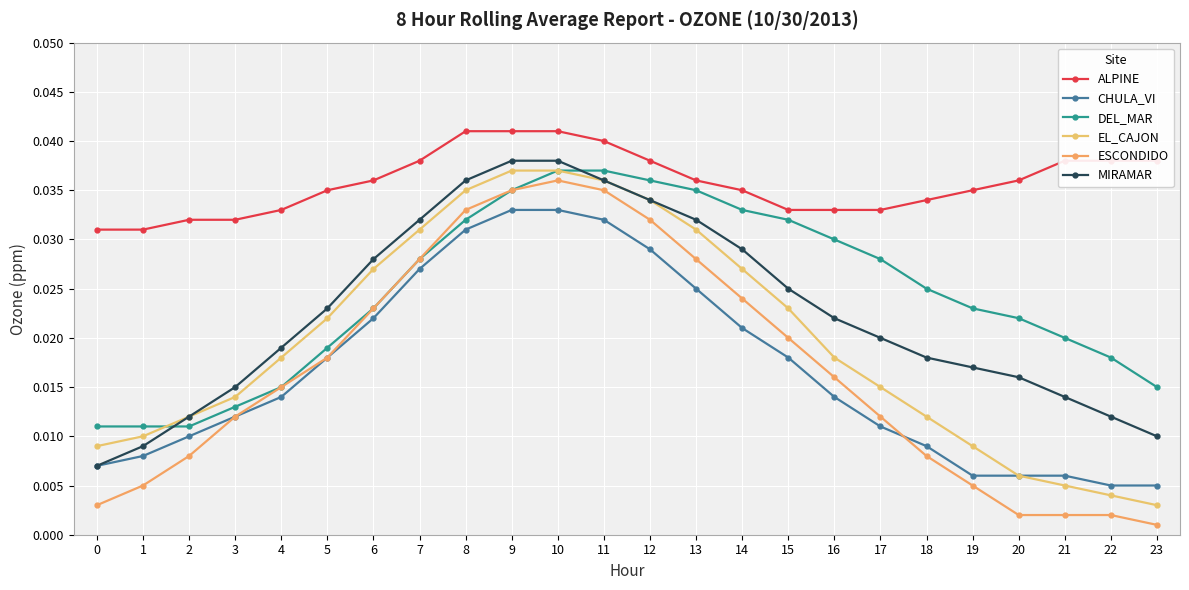

Reading right to left, extract all data points from this chart.

ALPINE: 23=0.0	22=0.0	21=0.0	20=0.0	19=0.0	18=0.0	17=0.0	16=0.0	15=0.0	14=0.0	13=0.0	12=0.0	11=0.0	10=0.0	9=0.0	8=0.0	7=0.0	6=0.0	5=0.0	4=0.0	3=0.0	2=0.0	1=0.0	0=0.0
CHULA_VI: 23=0.0	22=0.0	21=0.0	20=0.0	19=0.0	18=0.0	17=0.0	16=0.0	15=0.0	14=0.0	13=0.0	12=0.0	11=0.0	10=0.0	9=0.0	8=0.0	7=0.0	6=0.0	5=0.0	4=0.0	3=0.0	2=0.0	1=0.0	0=0.0
DEL_MAR: 23=0.0	22=0.0	21=0.0	20=0.0	19=0.0	18=0.0	17=0.0	16=0.0	15=0.0	14=0.0	13=0.0	12=0.0	11=0.0	10=0.0	9=0.0	8=0.0	7=0.0	6=0.0	5=0.0	4=0.0	3=0.0	2=0.0	1=0.0	0=0.0
EL_CAJON: 23=0.0	22=0.0	21=0.0	20=0.0	19=0.0	18=0.0	17=0.0	16=0.0	15=0.0	14=0.0	13=0.0	12=0.0	11=0.0	10=0.0	9=0.0	8=0.0	7=0.0	6=0.0	5=0.0	4=0.0	3=0.0	2=0.0	1=0.0	0=0.0
ESCONDIDO: 23=0.0	22=0.0	21=0.0	20=0.0	19=0.0	18=0.0	17=0.0	16=0.0	15=0.0	14=0.0	13=0.0	12=0.0	11=0.0	10=0.0	9=0.0	8=0.0	7=0.0	6=0.0	5=0.0	4=0.0	3=0.0	2=0.0	1=0.0	0=0.0
MIRAMAR: 23=0.0	22=0.0	21=0.0	20=0.0	19=0.0	18=0.0	17=0.0	16=0.0	15=0.0	14=0.0	13=0.0	12=0.0	11=0.0	10=0.0	9=0.0	8=0.0	7=0.0	6=0.0	5=0.0	4=0.0	3=0.0	2=0.0	1=0.0	0=0.0